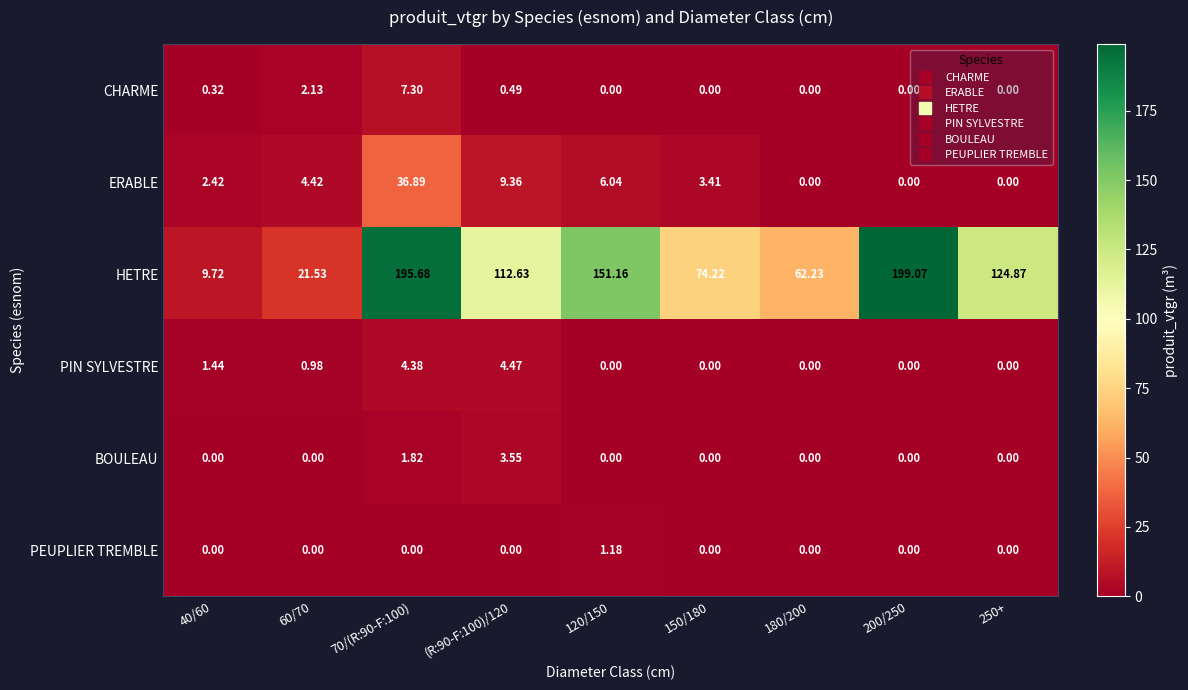

Count the number of categories in the chart.

9